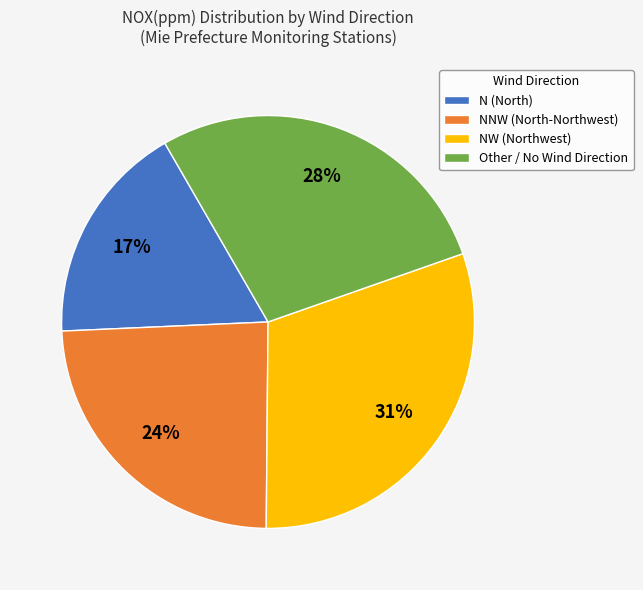

What is the smallest slice in the pie chart?

N (North)